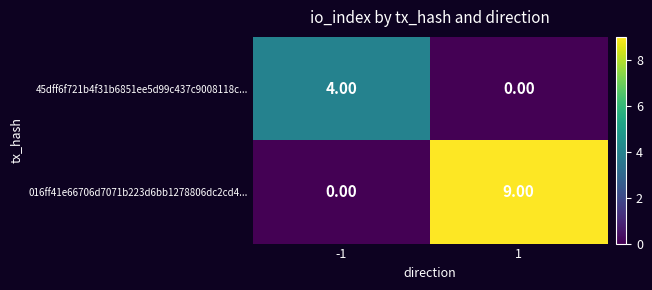

What is the difference between the highest and lowest values at 1?

9